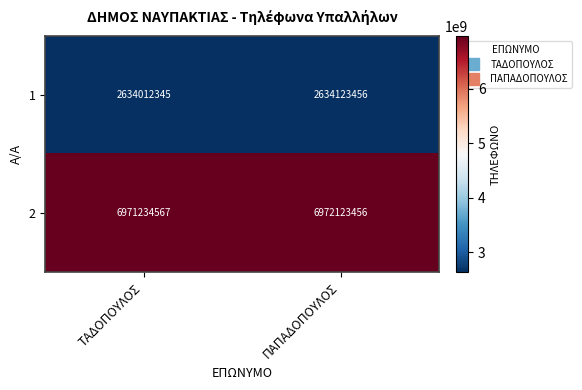

Reading right to left, list all the values displayed in this chart.

1: 2634123456	2634012345
2: 6972123456	6971234567